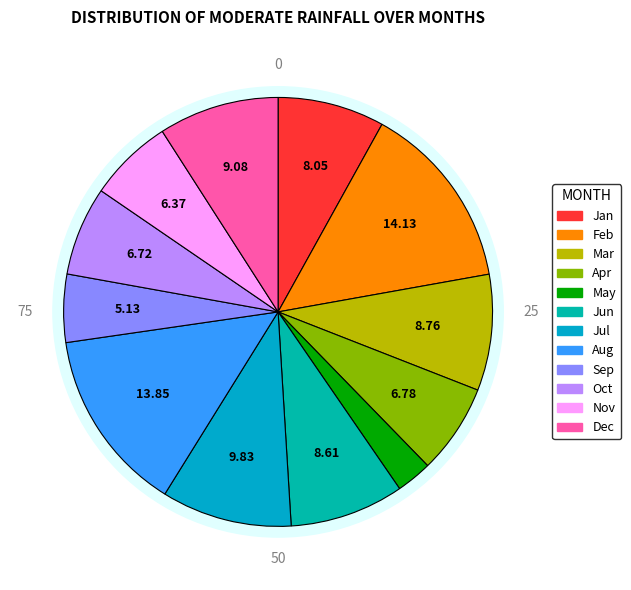

Is pct25 the majority of the pie?

No